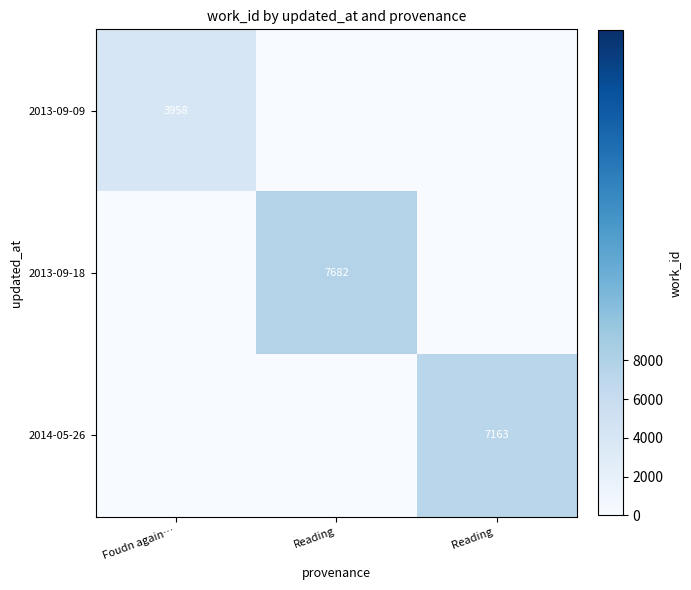

Is the value of 2013-09-18 at Reading greater than the value of 2014-05-26 at Reading ?

Yes